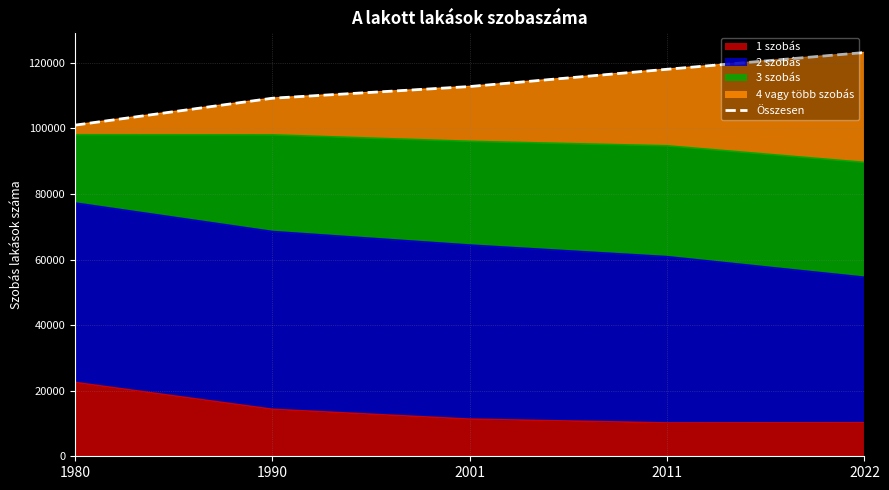

What is the greatest value displayed?

123133